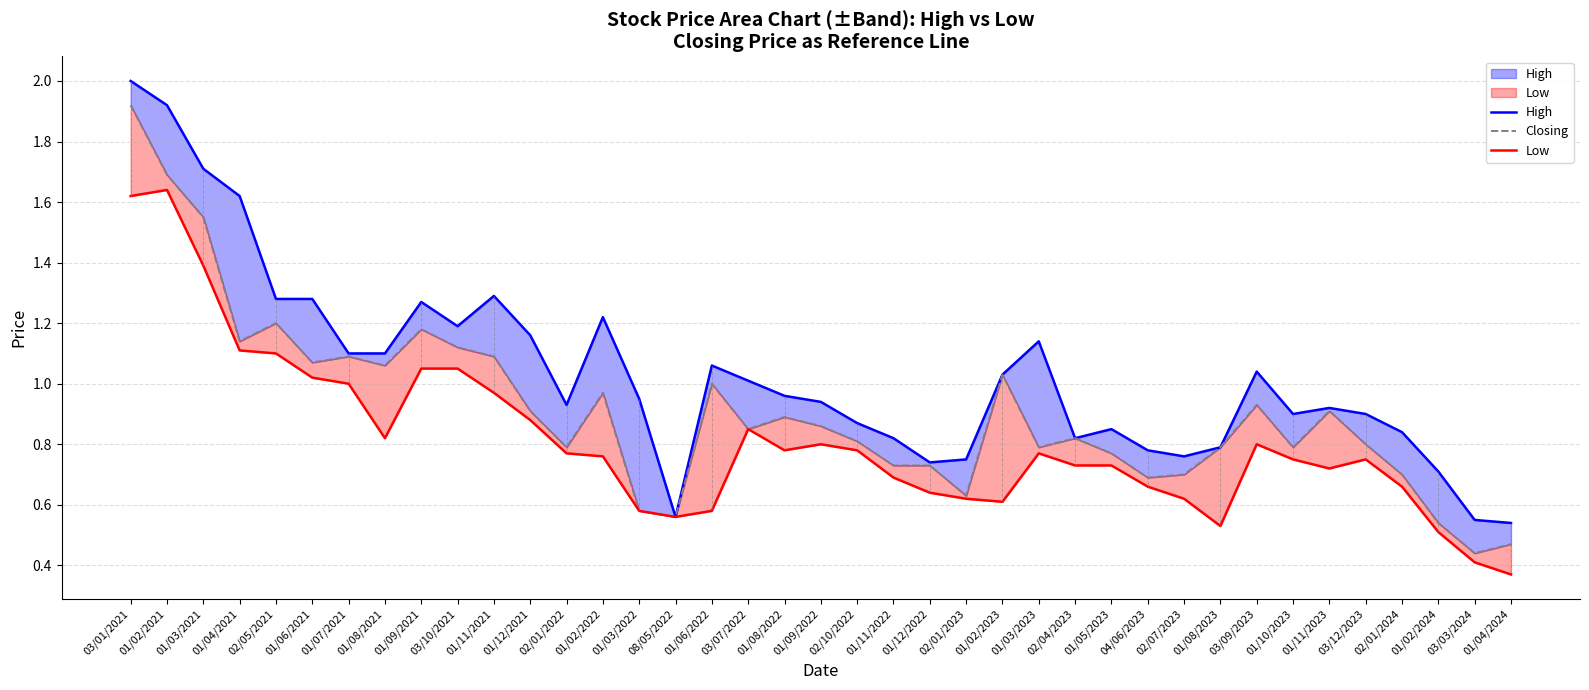

True or false: High and Low cross at least once.

False